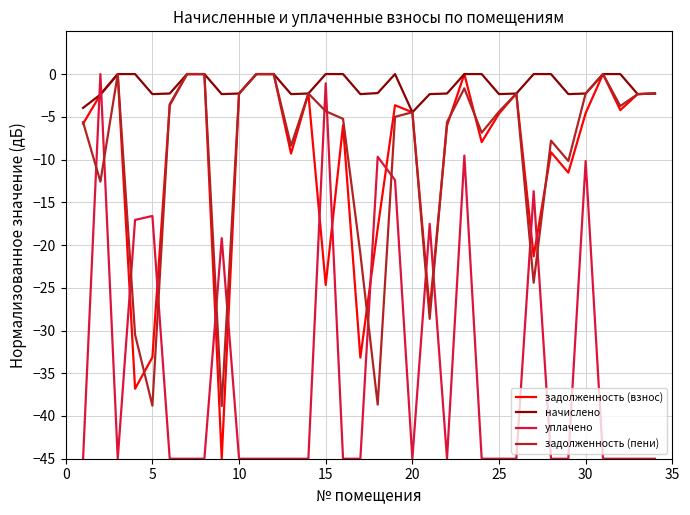

What is the minimum value shown in the chart?

-45.0